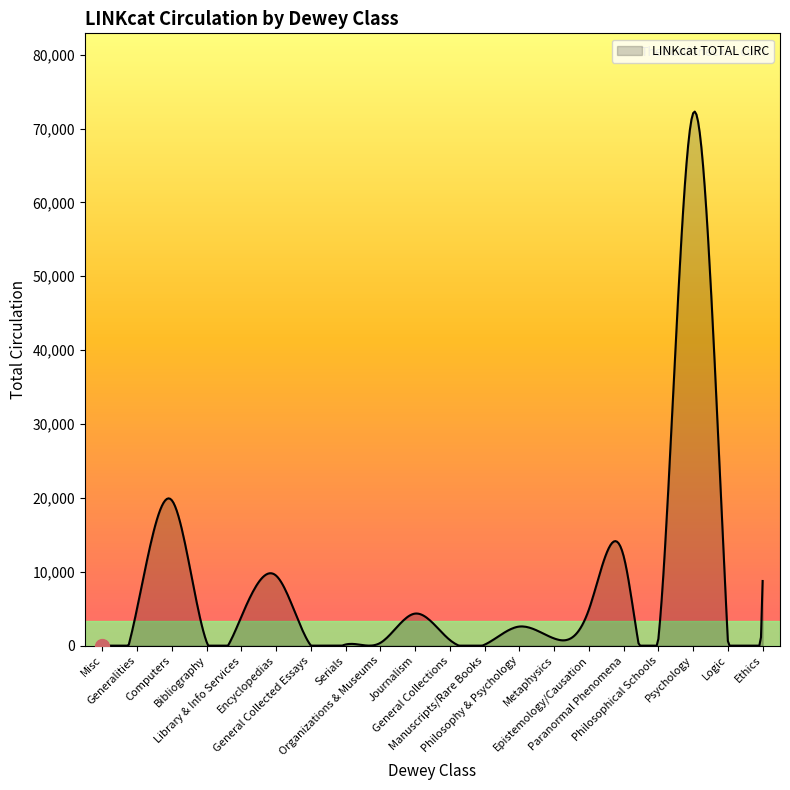

What is the greatest value displayed?

72295.5